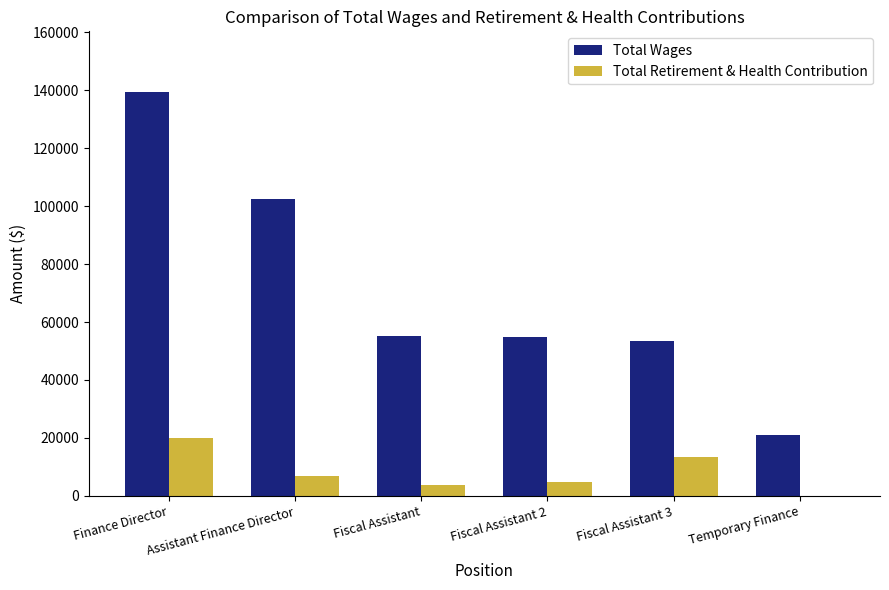

Is the value of Total Retirement & Health Contribution at Assistant Finance Director greater than the value of Total Wages at Fiscal Assistant?

No